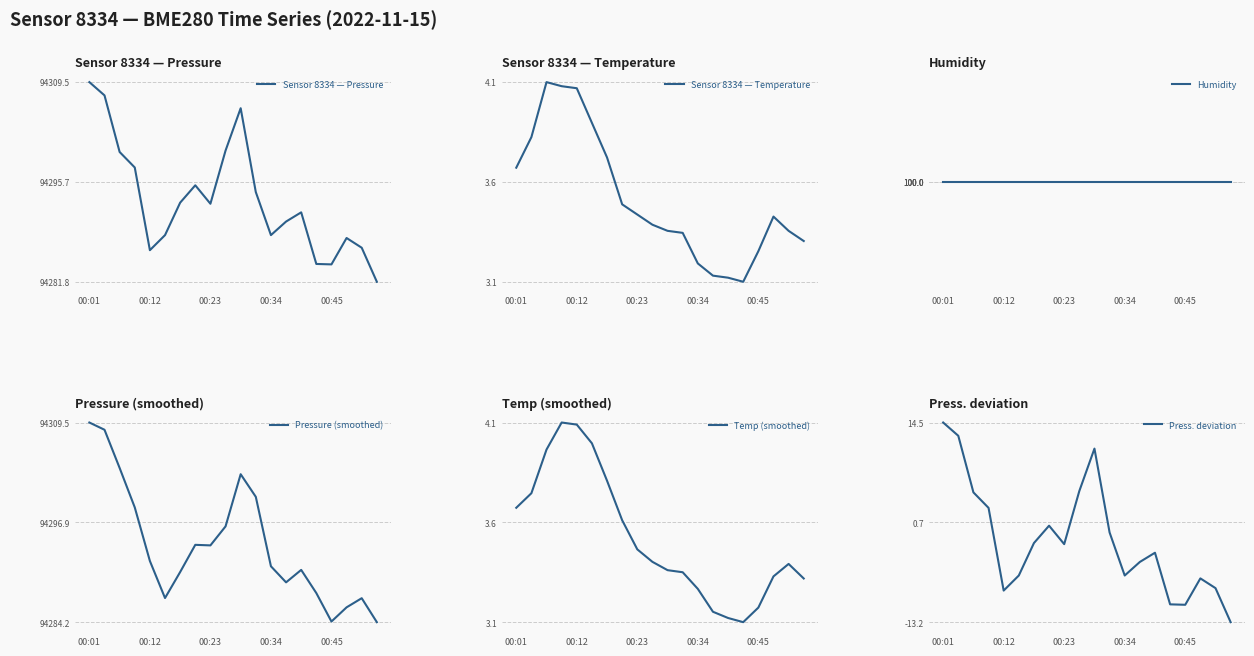

Which label corresponds to the largest value in the chart?

00:01